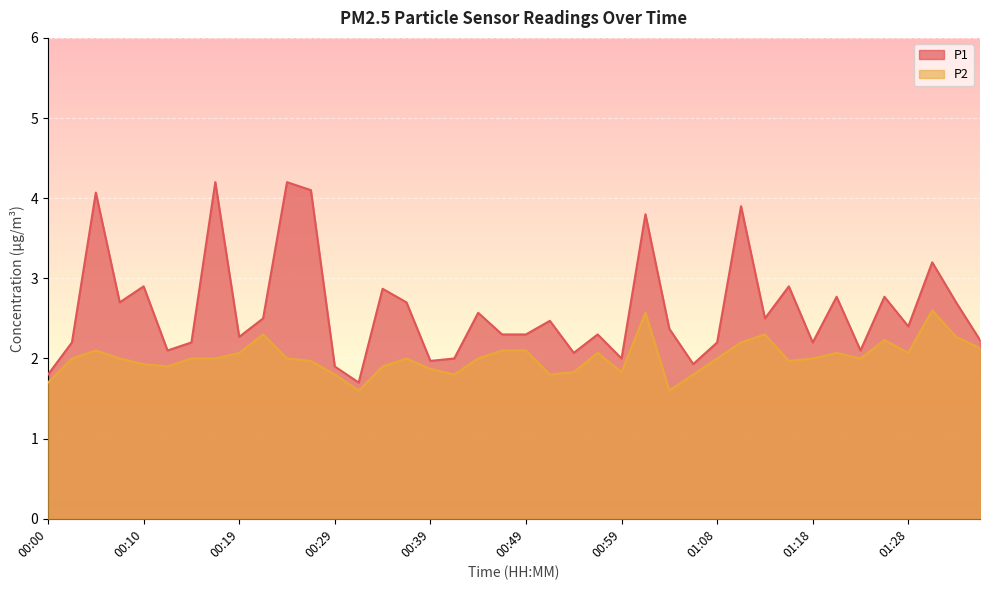

What position from the right is 00:12?

35